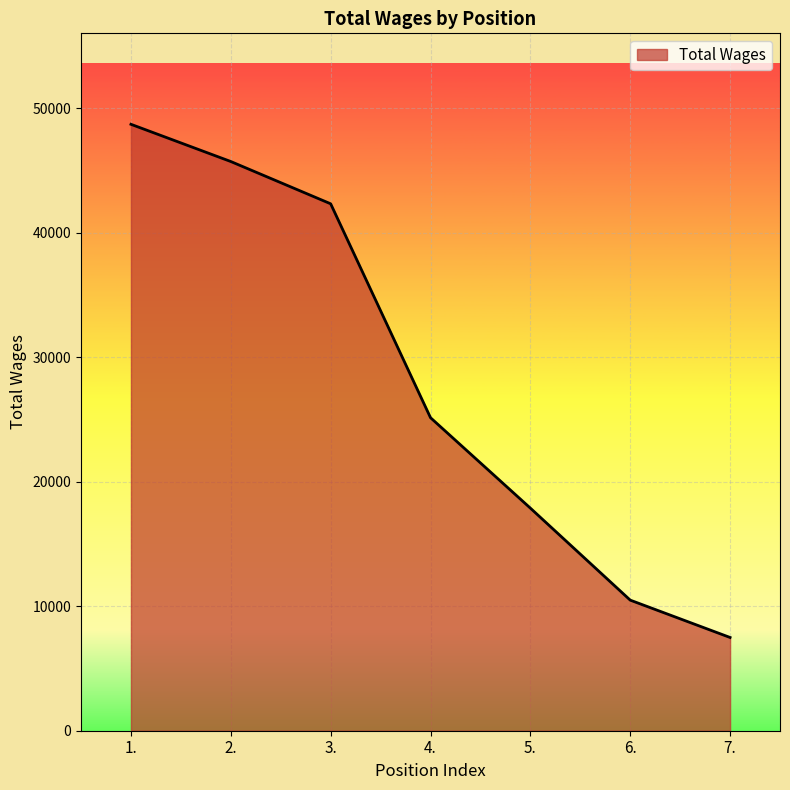

True or false: the data shows 32018 at 5..

False